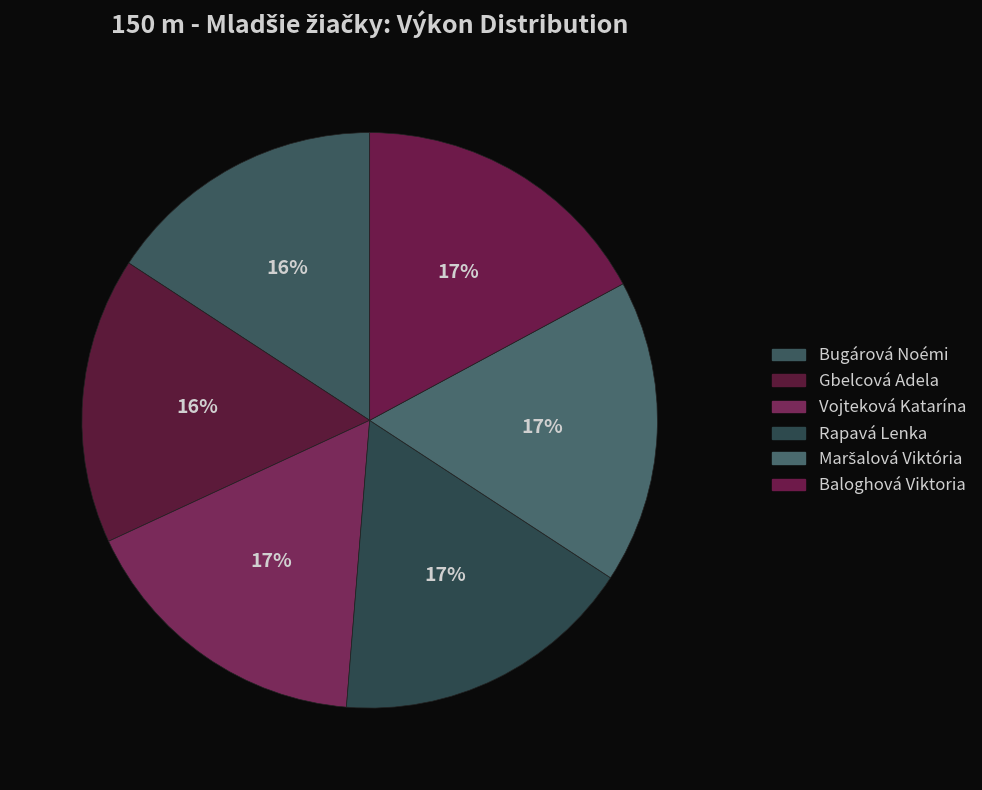

To the nearest percent, what is the difference between the largest and smallest slice percentages?

1%